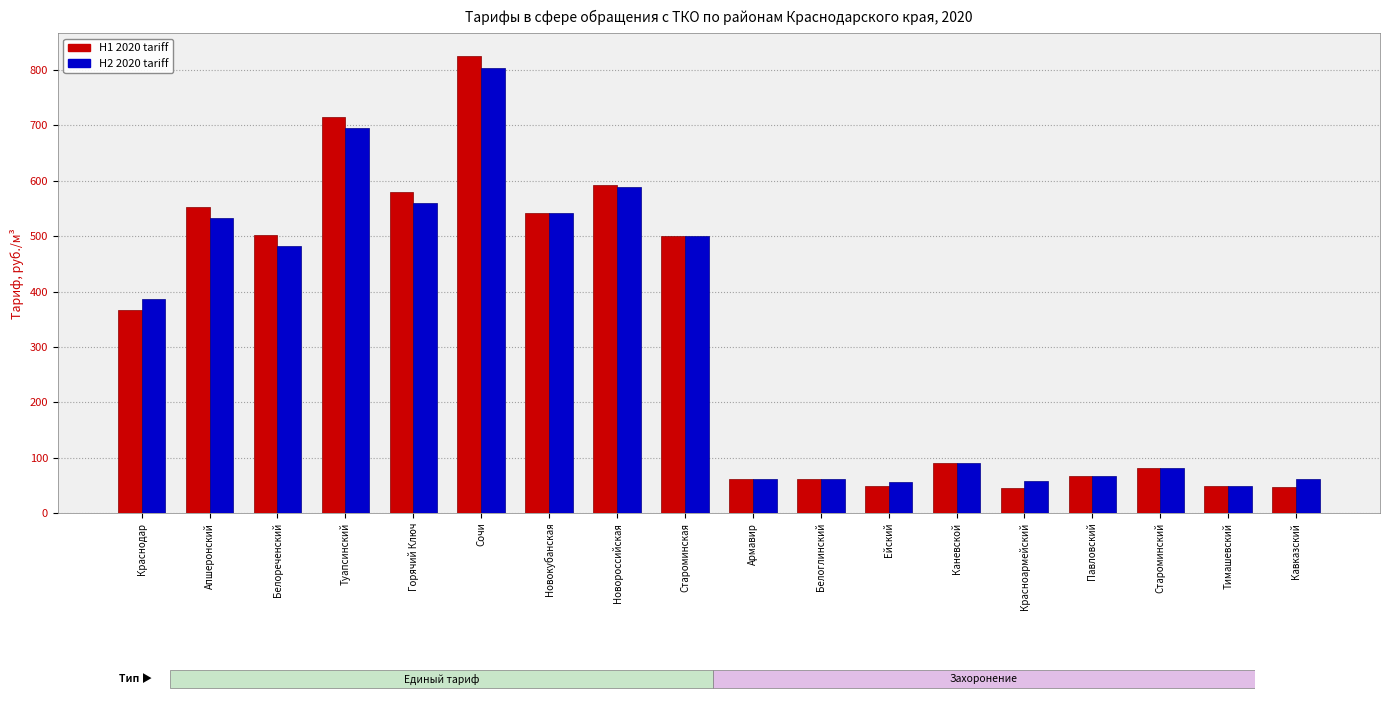

What is the total value across all series at Сочи?

1629.1